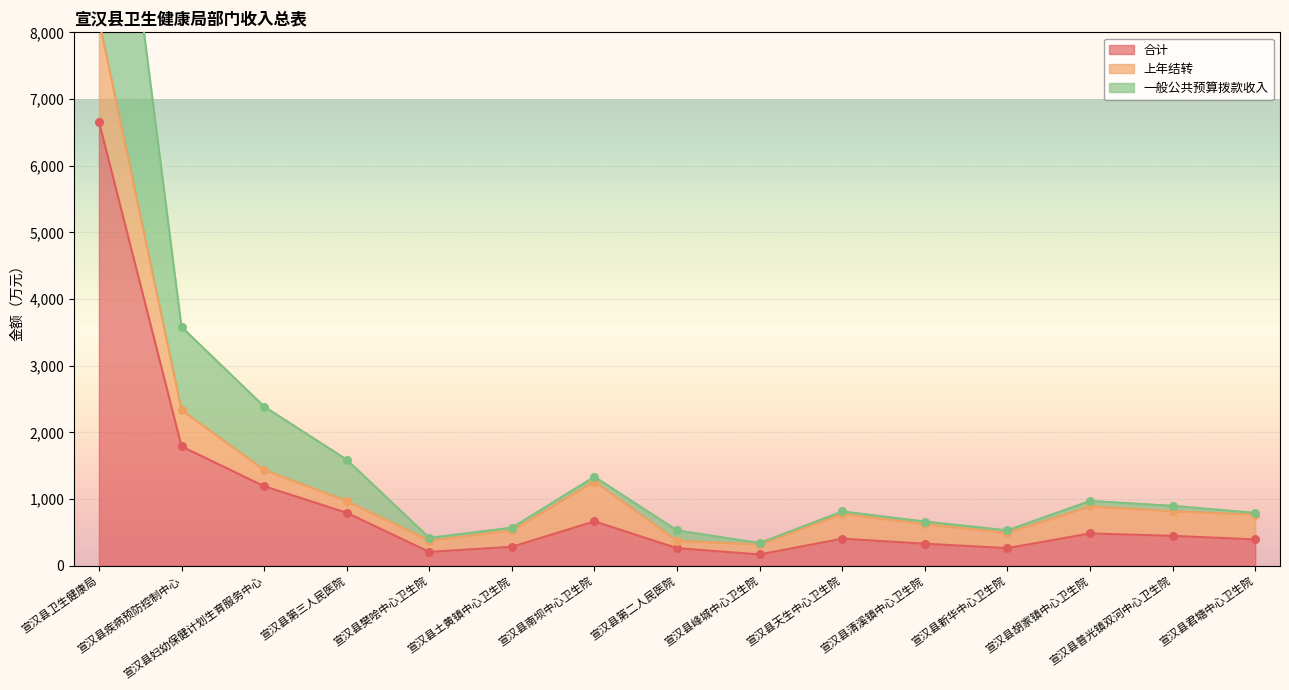

Which series has the largest Y range (max minus min)?

一般公共预算拨款收入